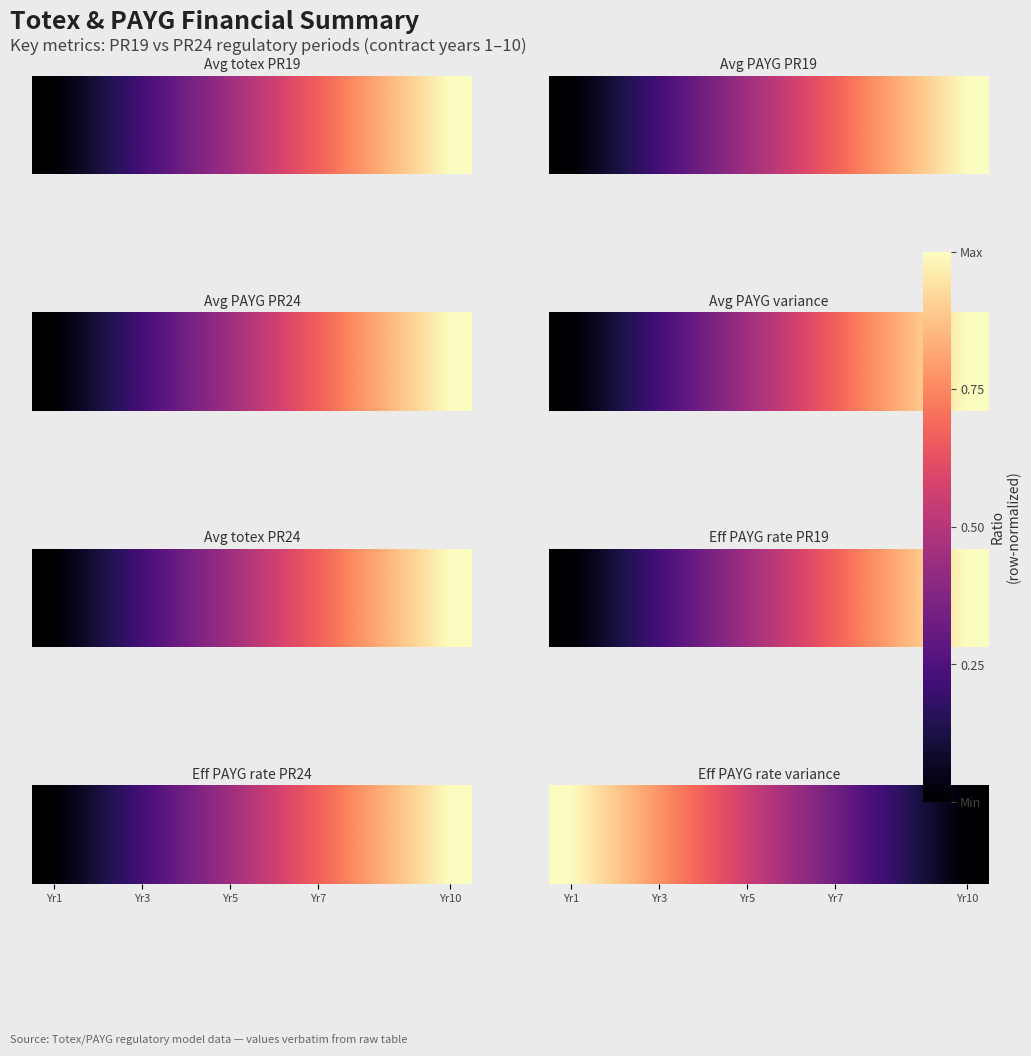

Reading left to right, list all the values displayed in this chart.

1.0	0.9	0.8	0.7	0.6	0.4	0.3	0.2	0.1	0.0